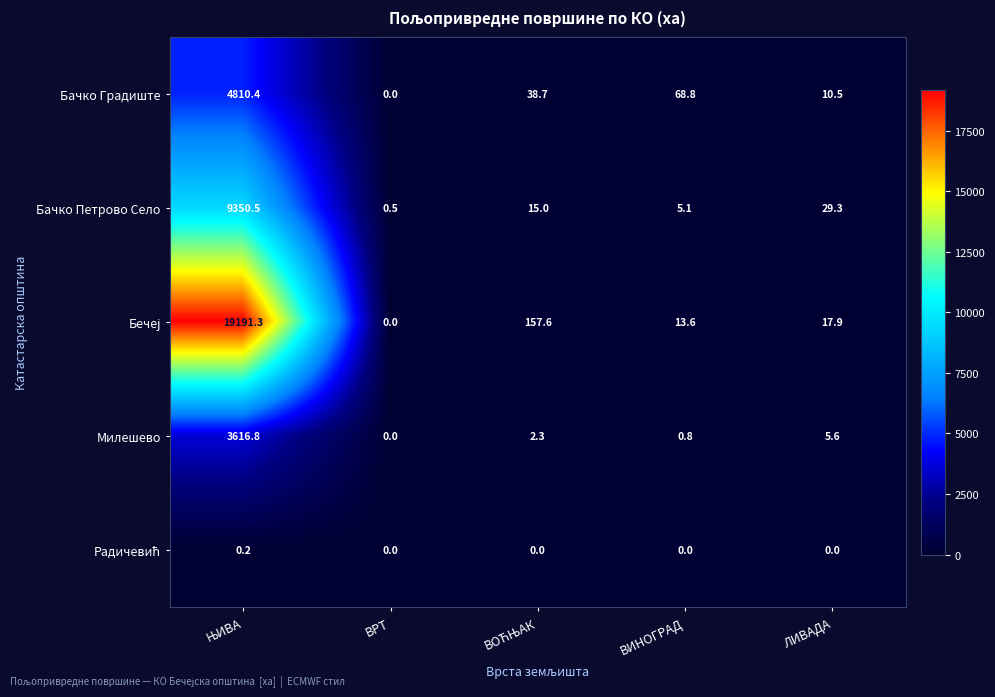

At which label is Милешево closest to 1808?

ЛИВАДА